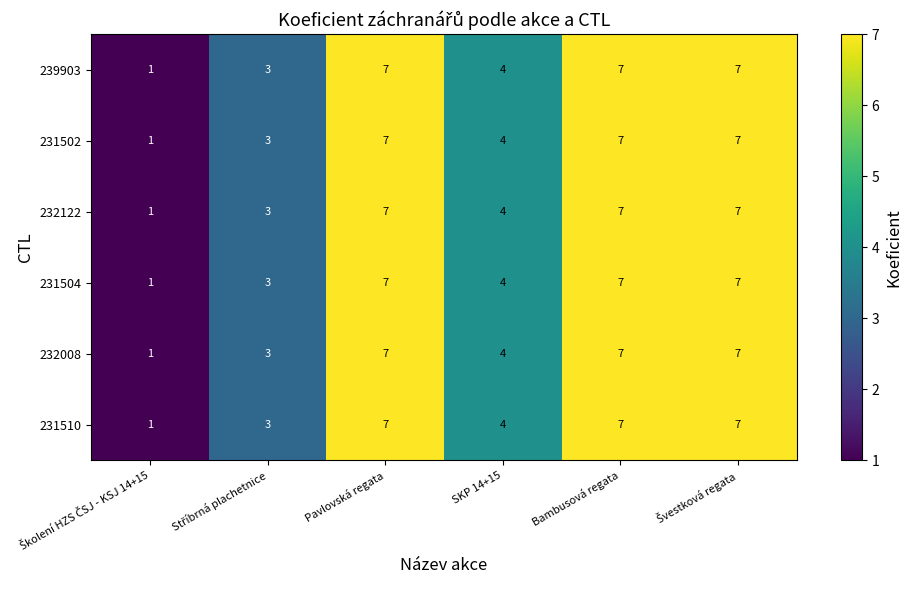

What is the maximum value shown in the chart?

7